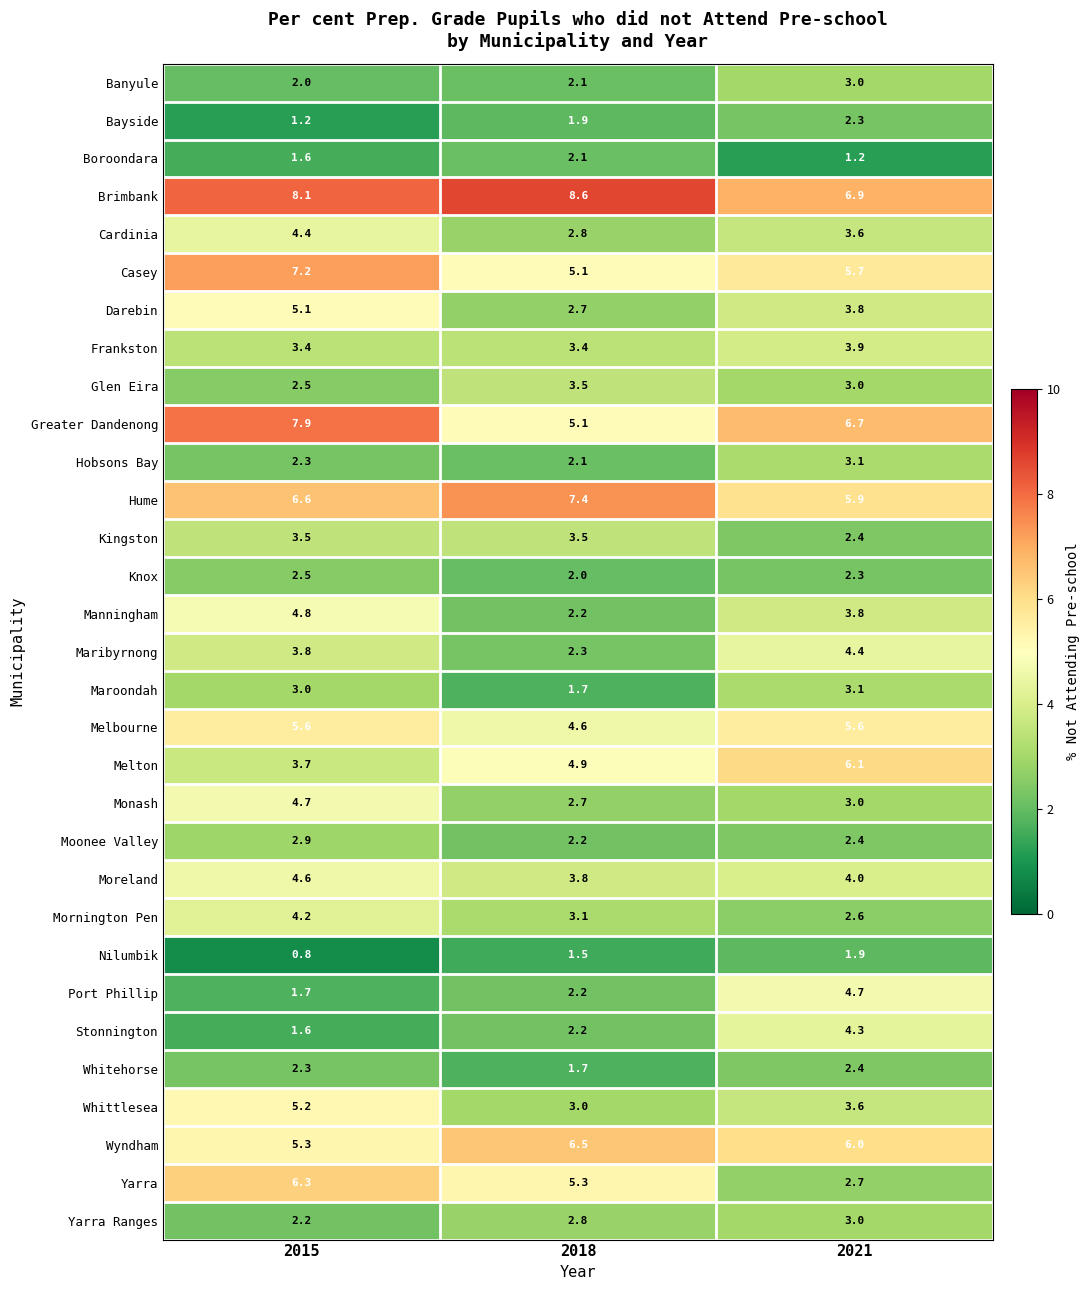

What is the average value of the Darebin series?

3.9